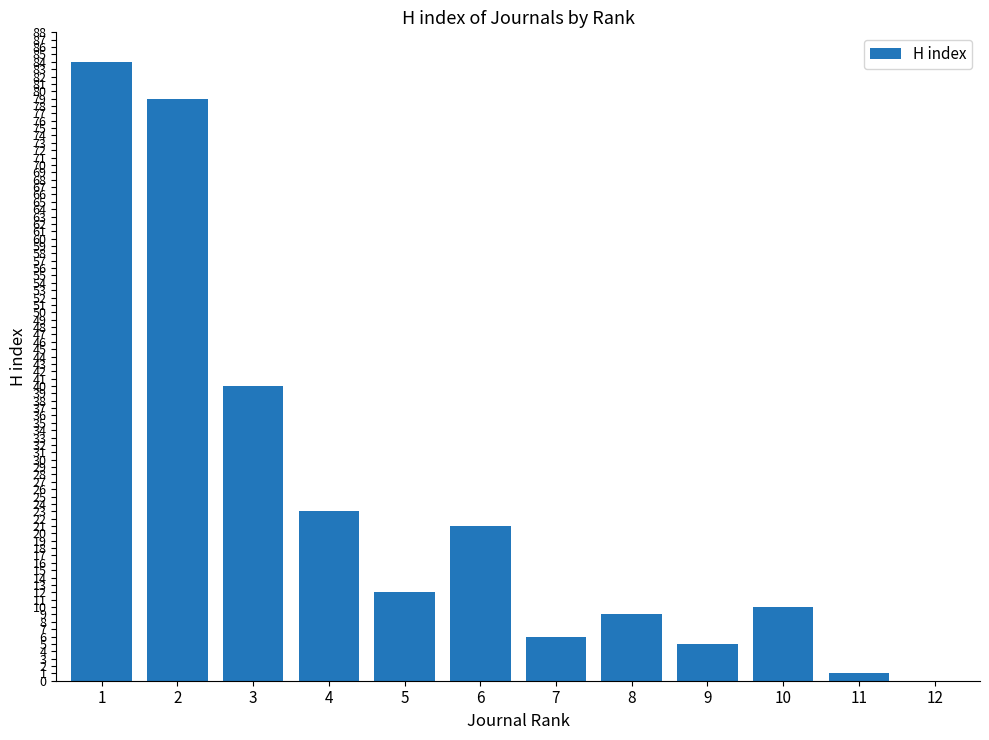

What is the sum of all values?

290